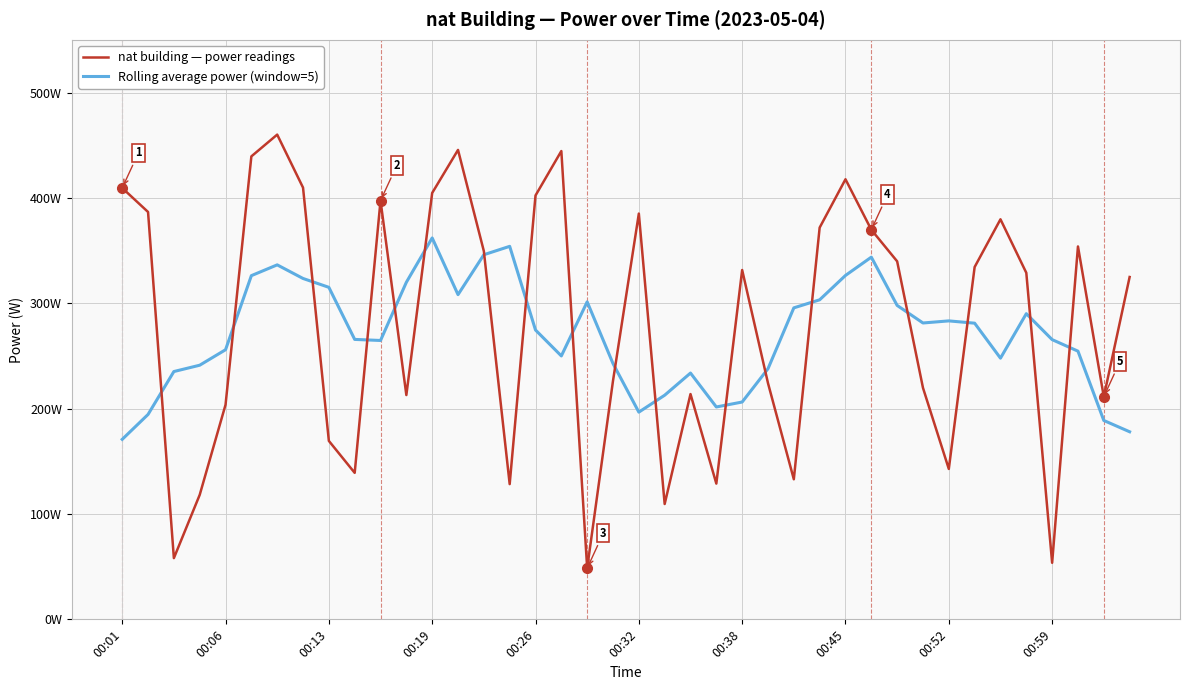

Reading left to right, what are all the values shown in this chart?

nat building — power readings: 409.4	386.6	58.1	118.2	203.7	439.4	460.1	409.7	169.4	139.0	397.4	212.9	404.7	445.5	349.5	128.3	402.3	444.5	48.5	226.4	385.1	109.5	213.8	128.8	331.6	224.2	132.9	371.8	417.7	369.8	339.8	219.7	142.8	334.4	379.7	328.9	53.7	353.9	211.3	324.9
Rolling average power (window=5): 170.8	194.5	235.2	241.2	255.9	326.2	336.4	323.5	315.1	265.7	264.7	319.9	362.0	308.2	346.1	354.0	274.6	250.0	301.3	242.8	196.7	212.7	233.8	201.6	206.3	237.9	295.6	303.3	326.4	343.7	297.9	281.3	283.3	281.1	247.9	290.1	265.5	254.5	188.8	178.0